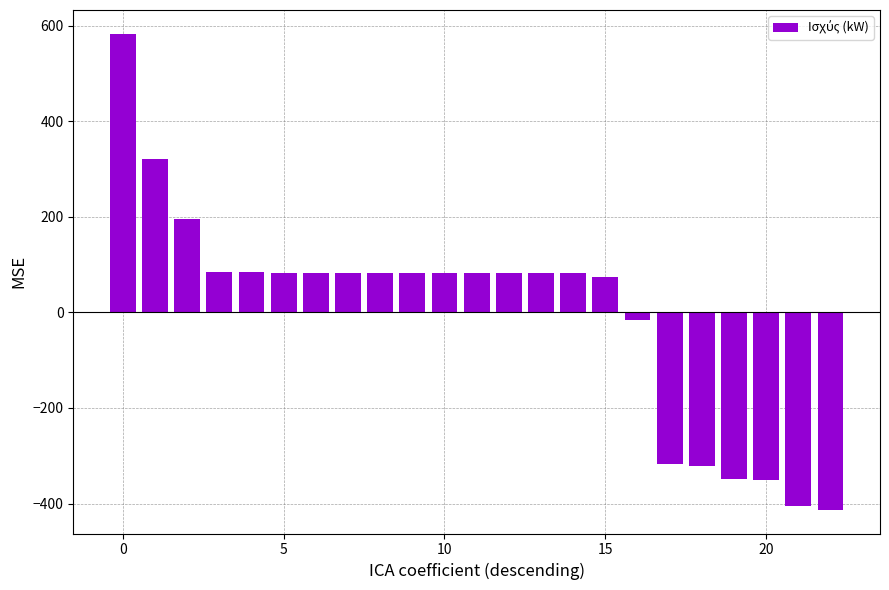

What is the value of the 21st bar from the left?

-351.4